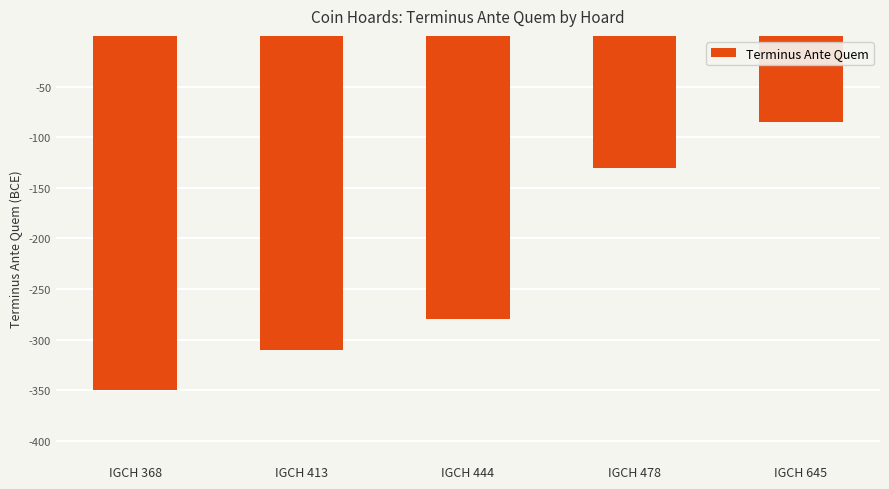

Rank the categories by value from lowest to highest.

IGCH 368, IGCH 413, IGCH 444, IGCH 478, IGCH 645